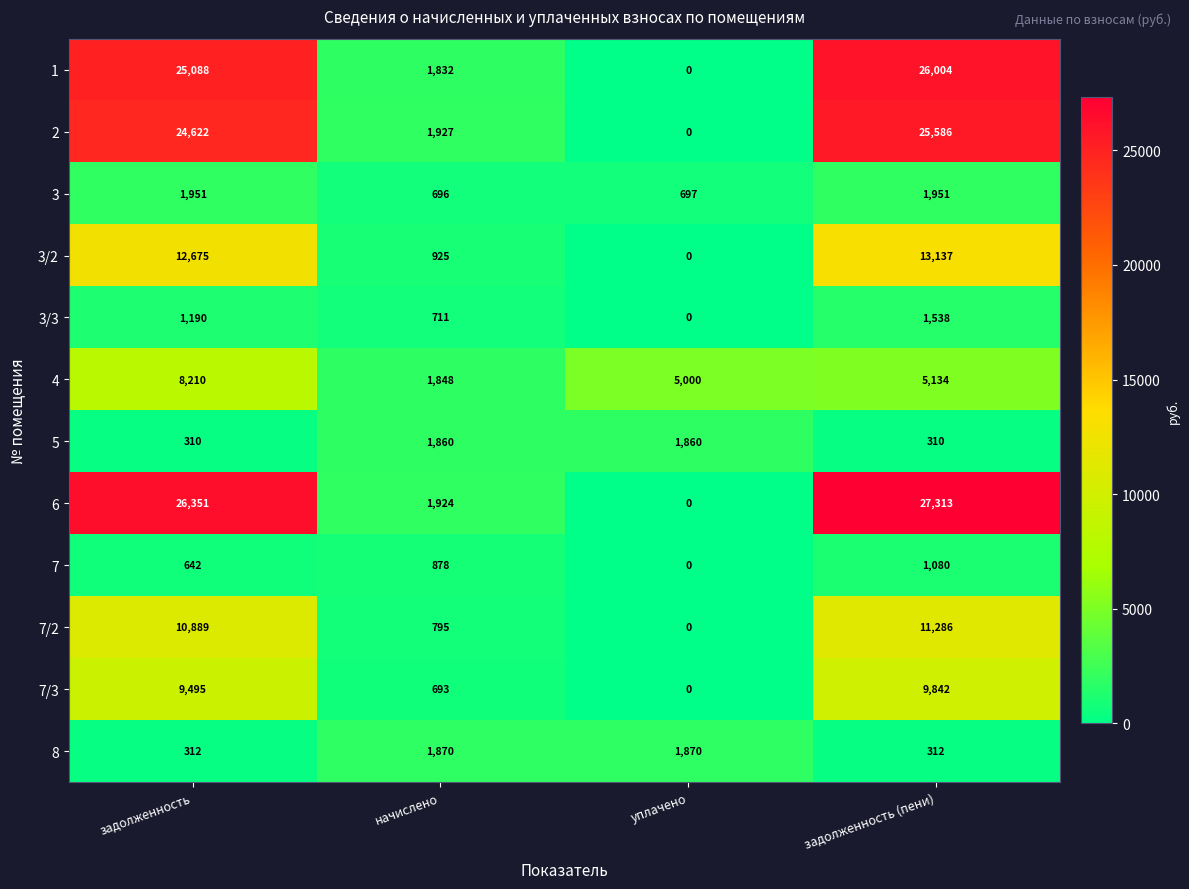

What value does the 3 series have at уплачено, to the nearest 10?

700